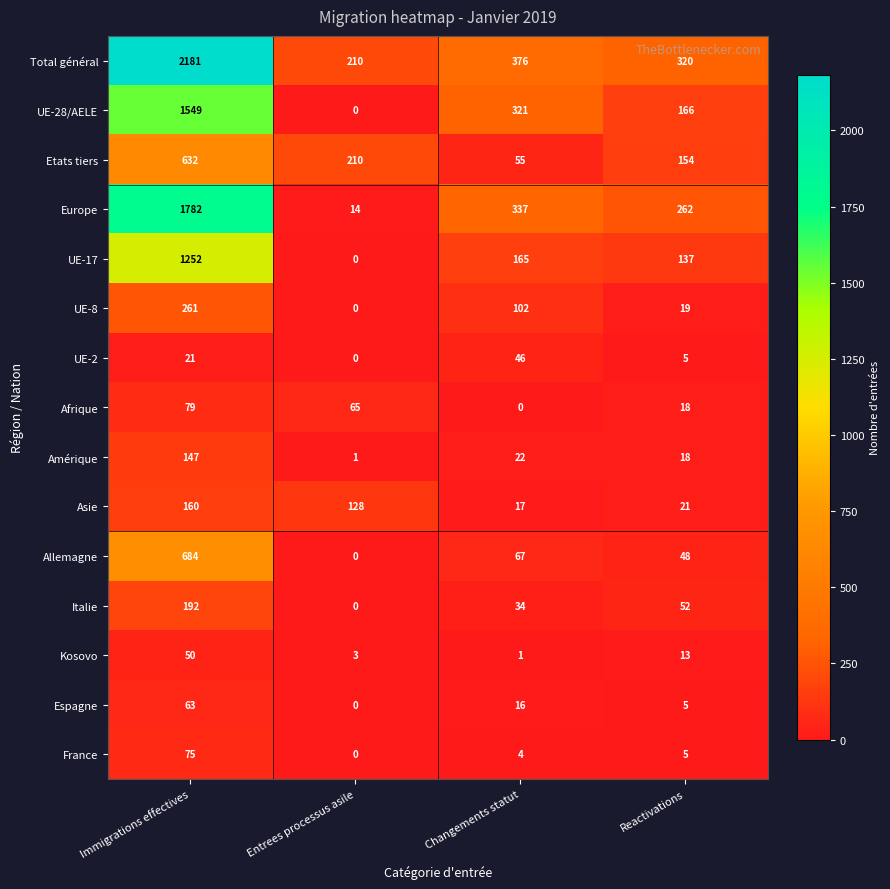

What is the greatest value displayed?

2181